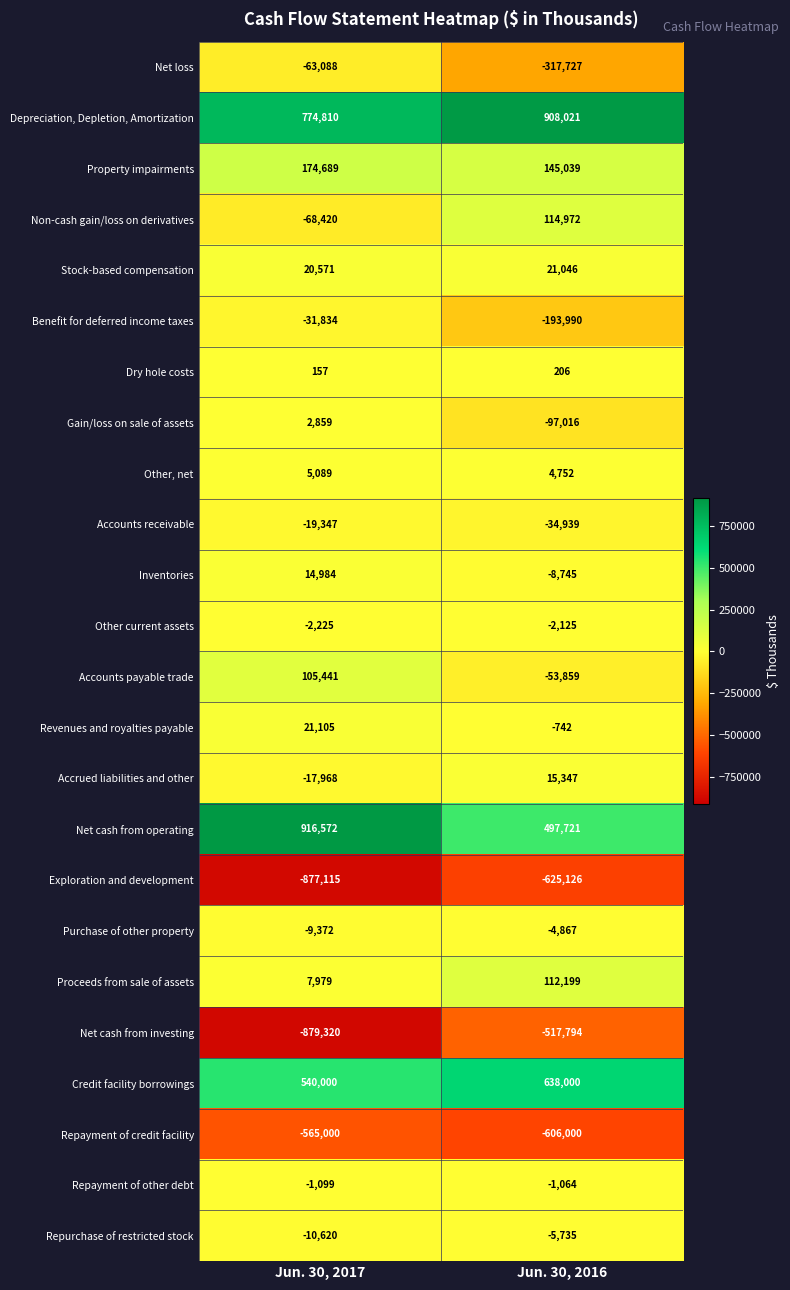

Between Jun. 30, 2017 and Jun. 30, 2016, which series saw the biggest shift?

Net cash from operating